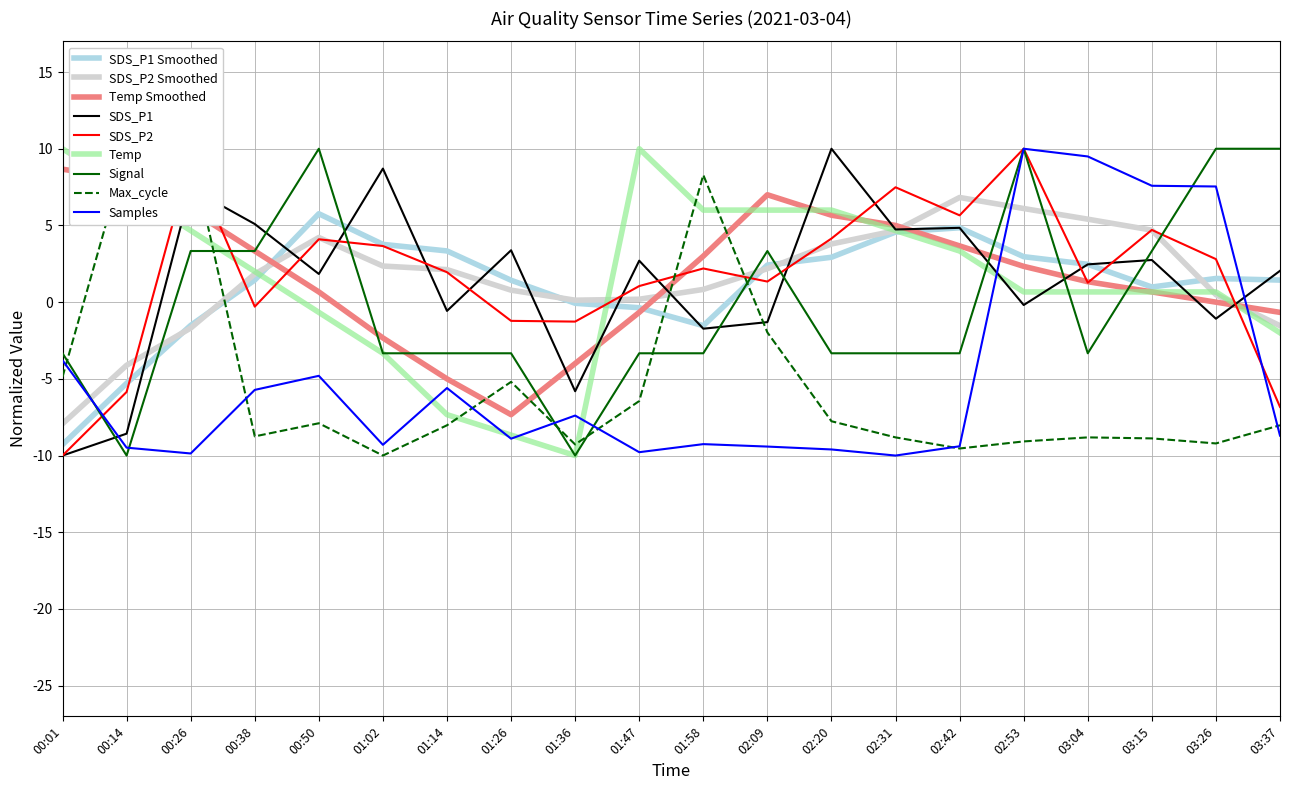

Which series changed the most between 00:01 and 02:31?

SDS_P2